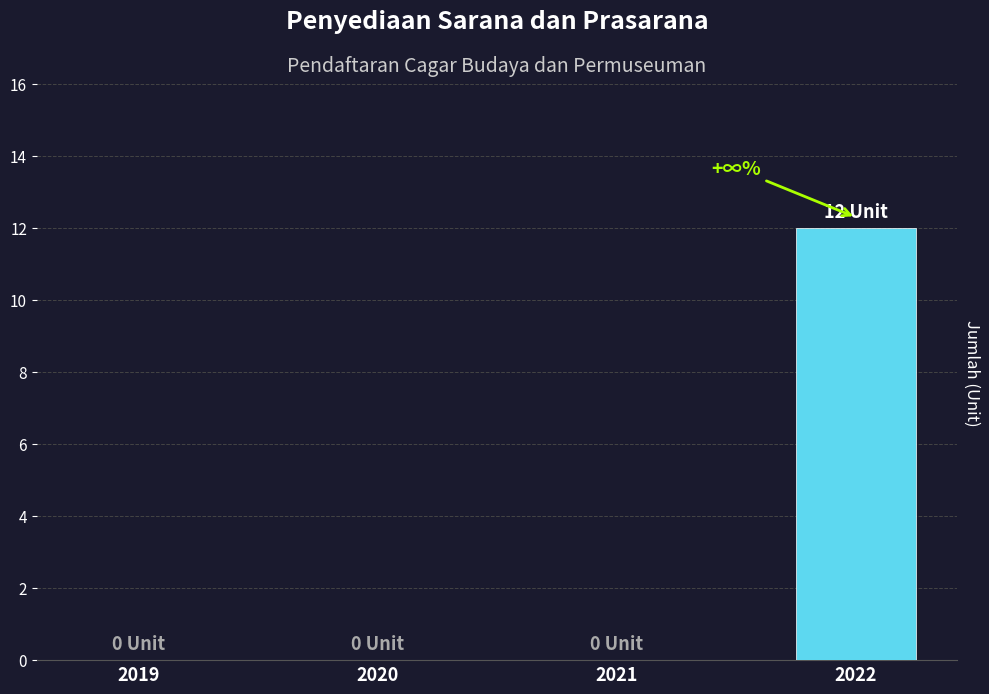

What is the change in value from 2019 to 2022?

+12